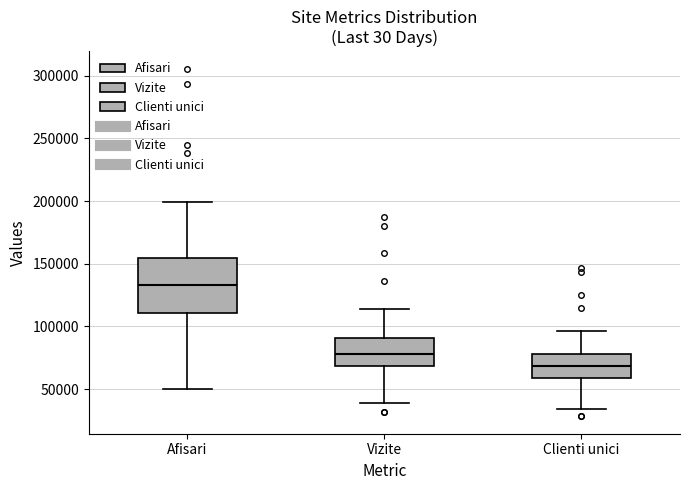

Reading left to right, transcribe this box plot: for each box, give where its median line is, the range the box spans, and where its two whiskers end, as read against the y-axis. The values are not printed on the chart, so give them approximately, as read against the axis.

Afisari: median 135000, box 110000 to 155000, whiskers 50000 to 200000
Vizite: median 80000, box 70000 to 90000, whiskers 40000 to 115000
Clienti unici: median 70000, box 60000 to 80000, whiskers 35000 to 95000